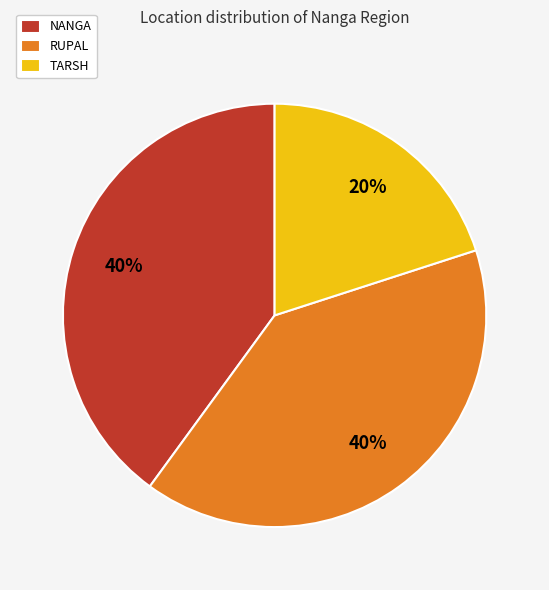

How many slices are in this pie chart?

3